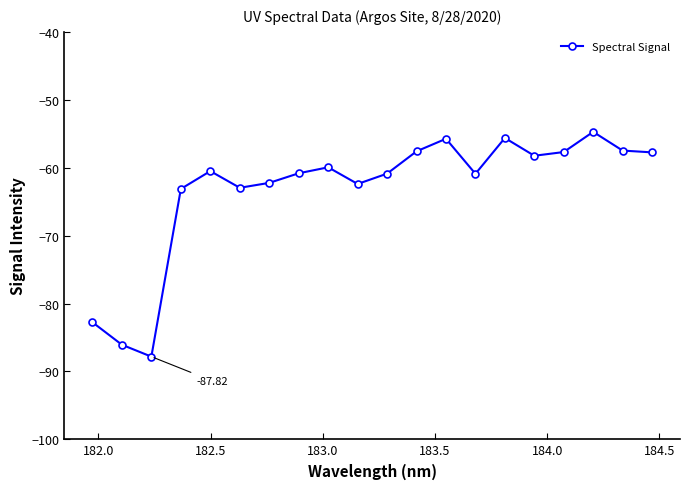

True or false: there are more than 2 points higher than both neighbors.

True